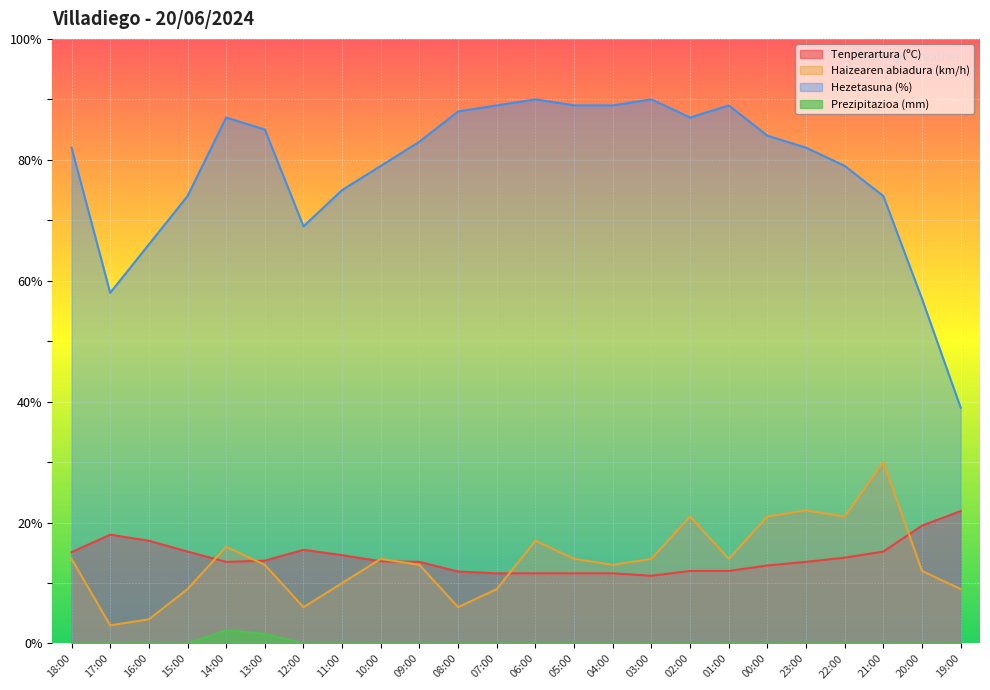

Which series changed the most between 08:00 and 06:00?

Haizearen abiadura (km/h)